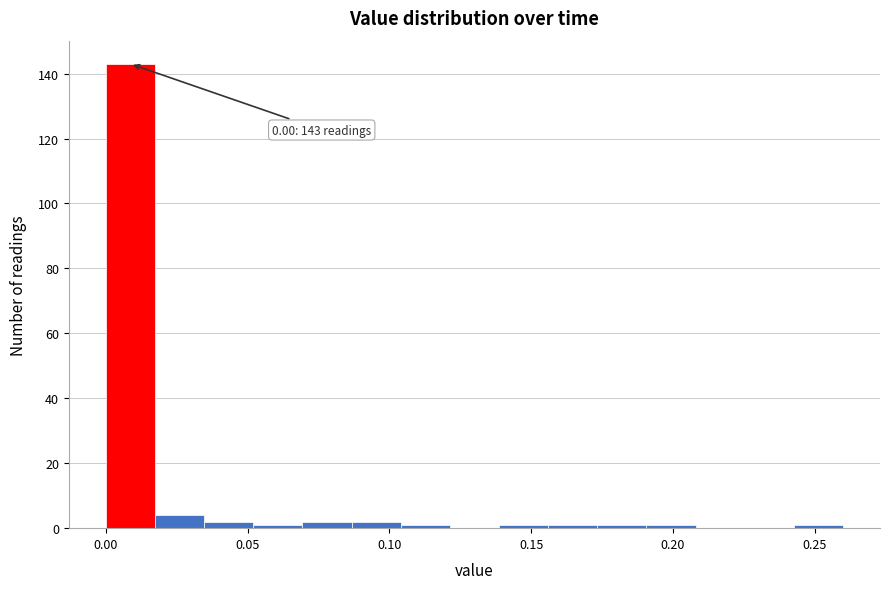

Read against the x-axis, roughly where is the centre of the tallest bar?

0.010